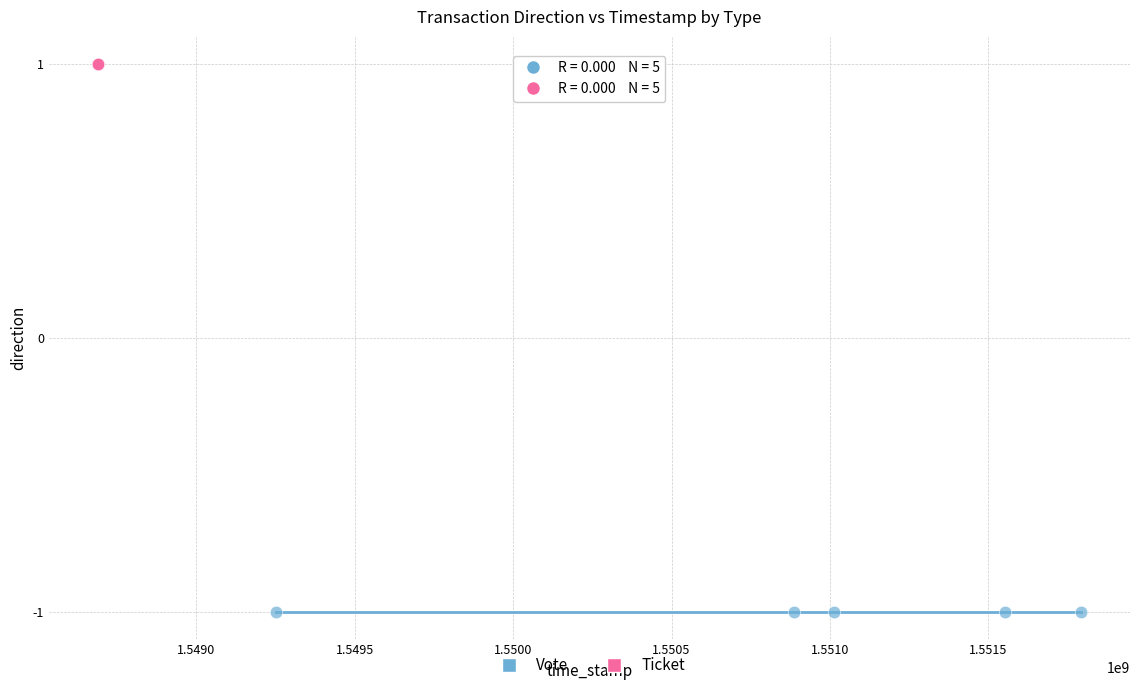

Which series reaches the maximum Y coordinate?

Ticket